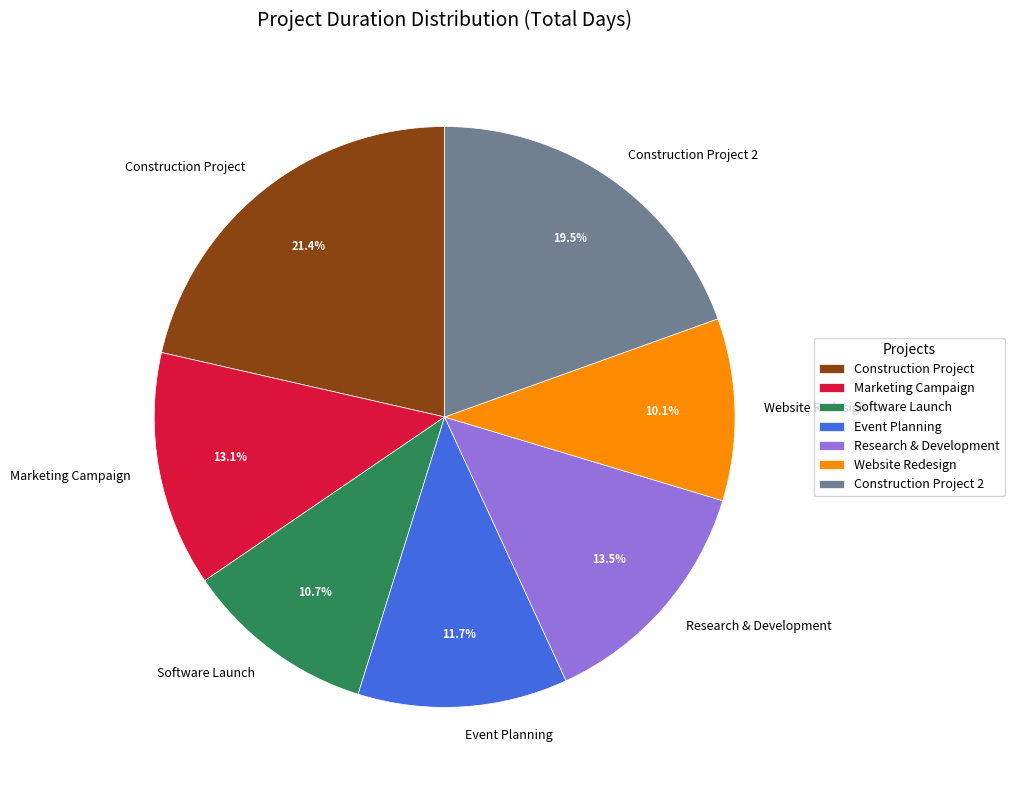

Between Website Redesign and Research & Development, which is larger?

Research & Development